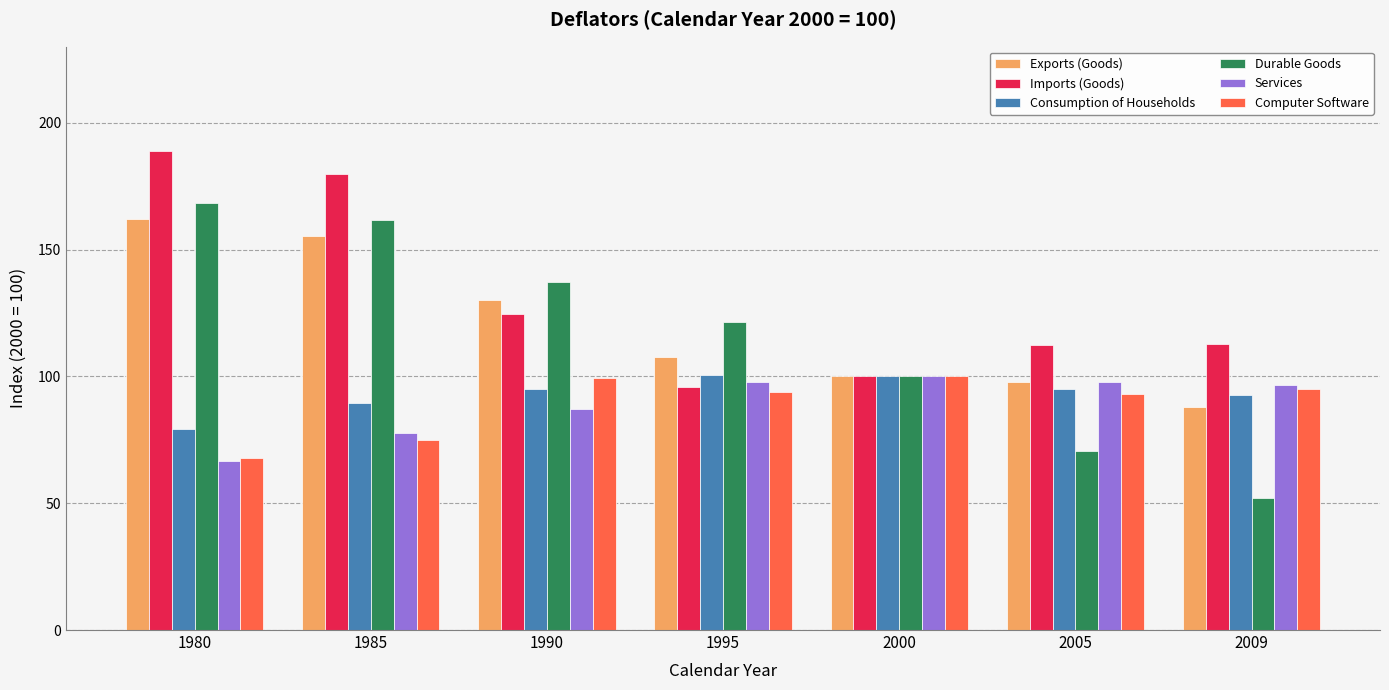

Which series changed the most between 1990 and 2000?

Durable Goods